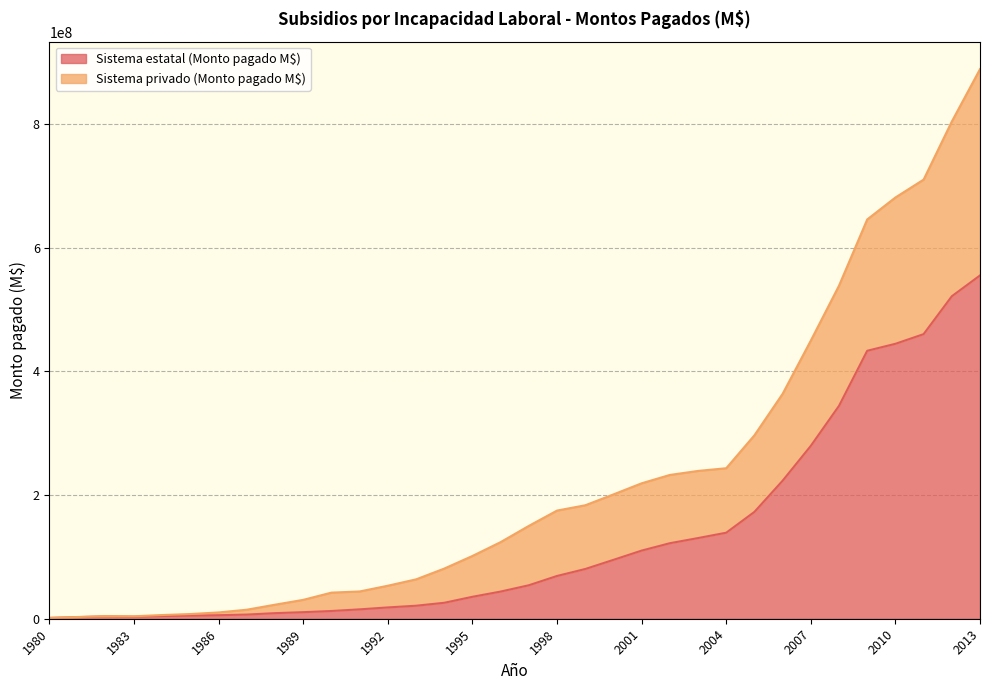

Is the value of Sistema privado (Monto pagado M$) at 1991 greater than the value of Sistema estatal (Monto pagado M$) at 1998?

No